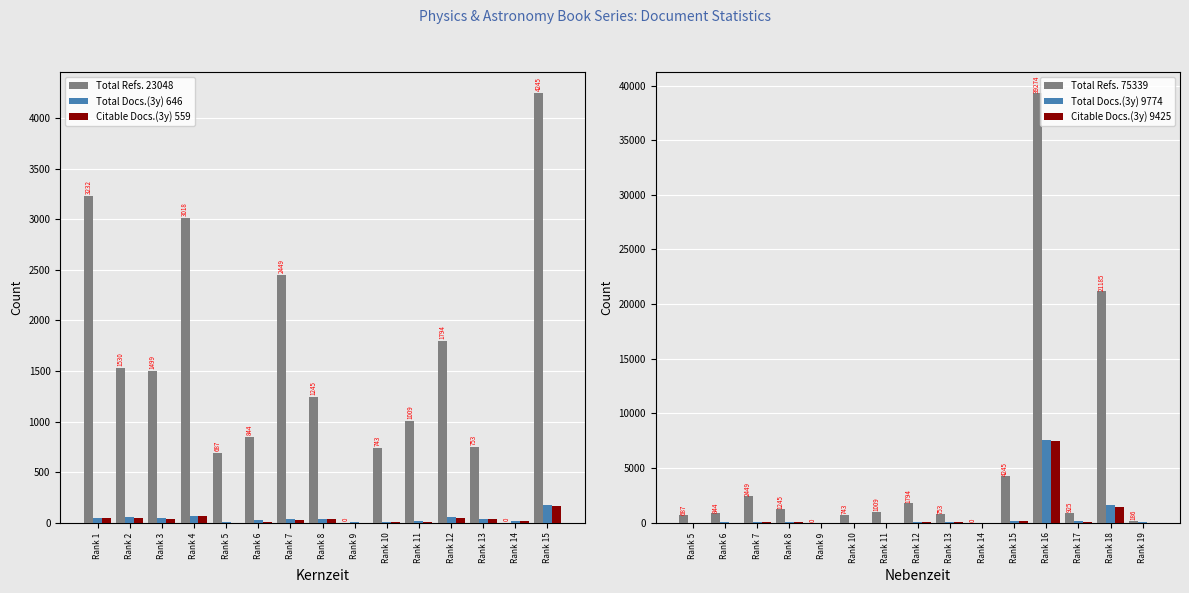

How many bars are there in total?

90